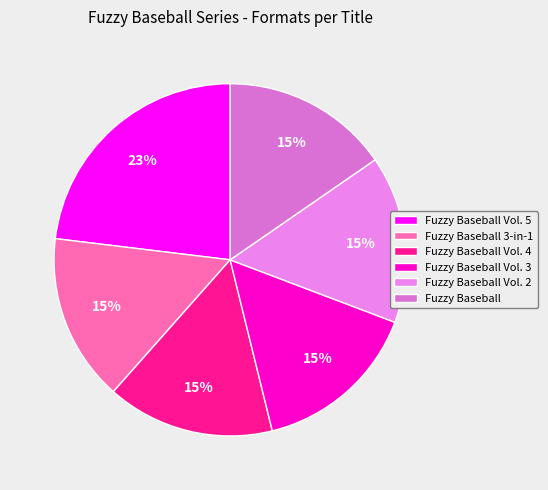

Which has a higher value, Fuzzy Baseball or Fuzzy Baseball Vol. 2?

Fuzzy Baseball